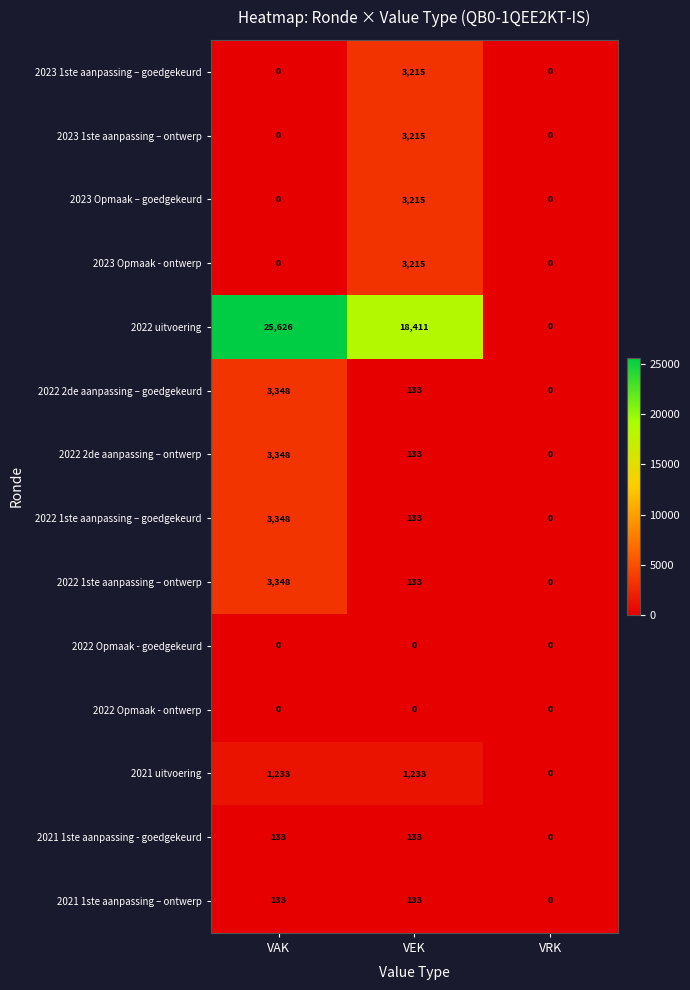

What value does the 2023 1ste aanpassing – ontwerp series have at VEK?

3215